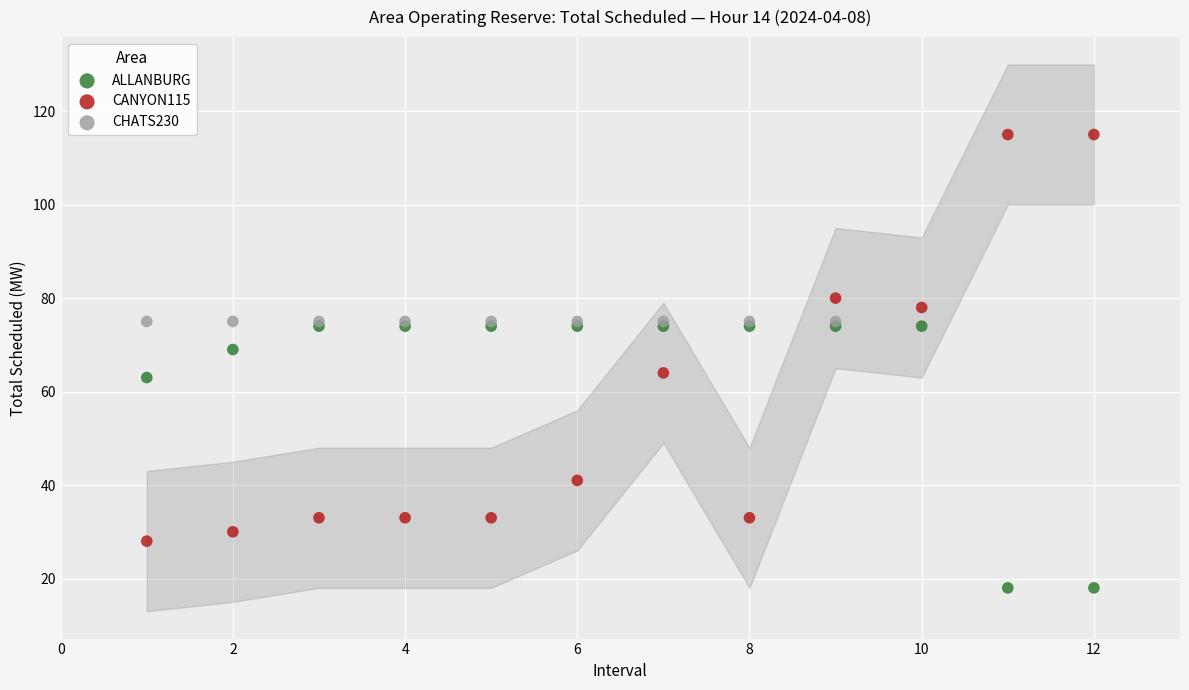

Which series reaches the minimum Y coordinate?

ALLANBURG